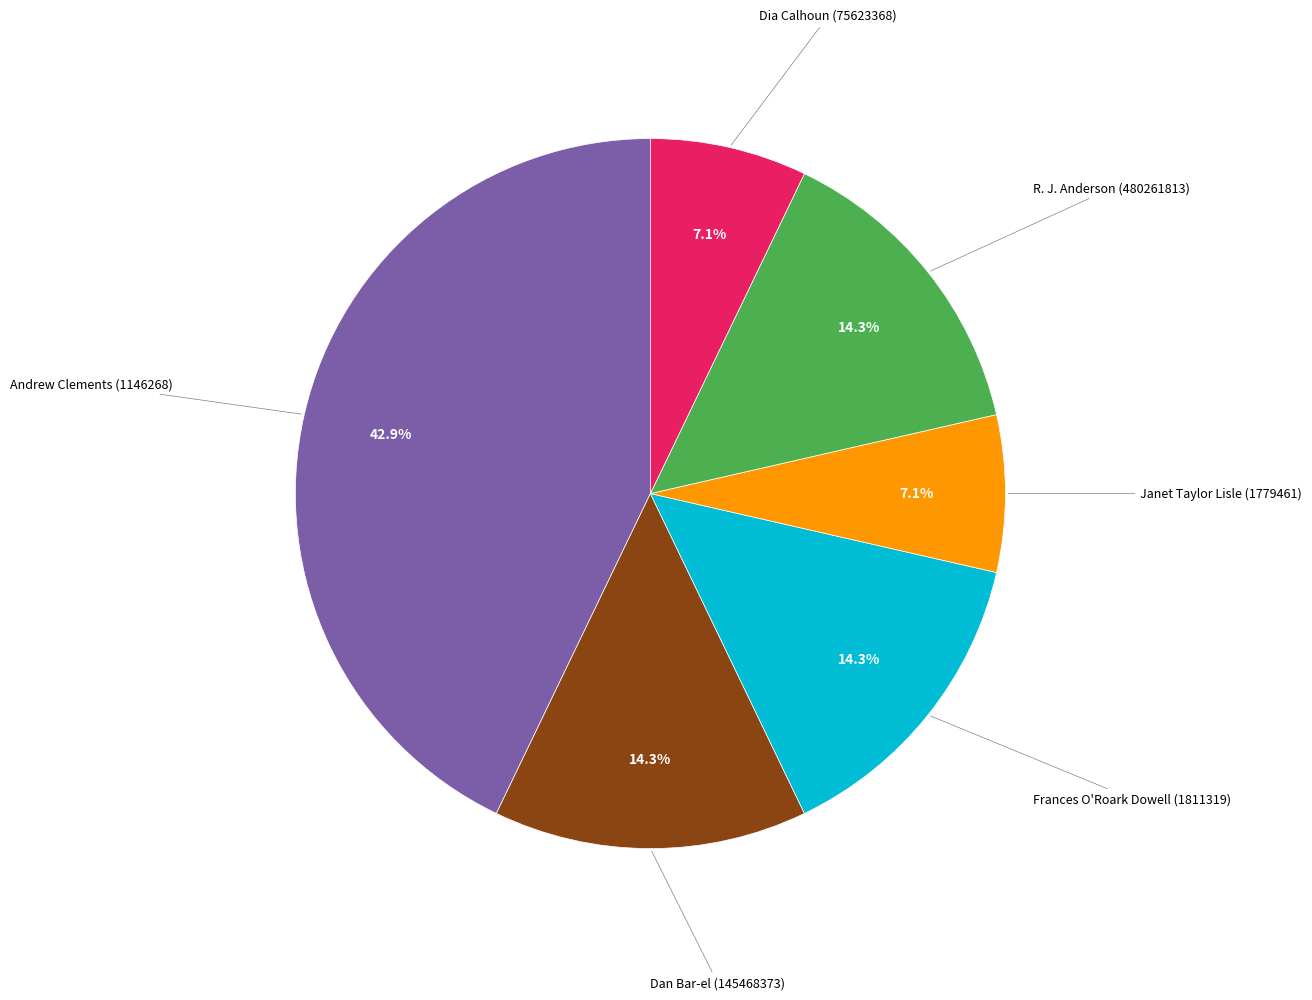

Is there a majority slice in this chart?

No